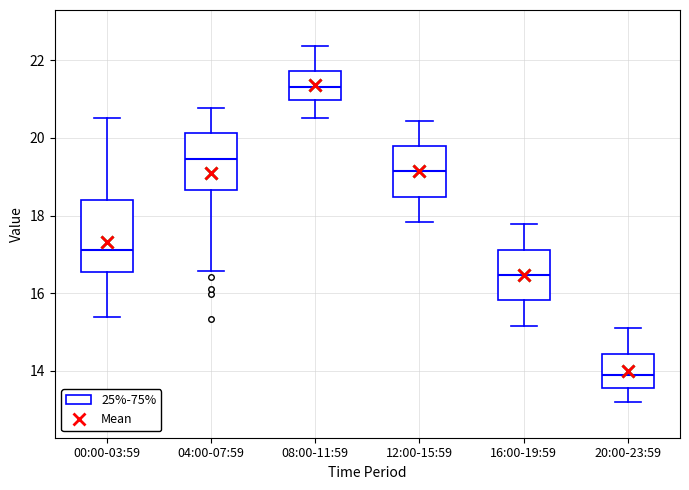

Which box is the tallest, from its lower edge to its upper edge?

00:00-03:59